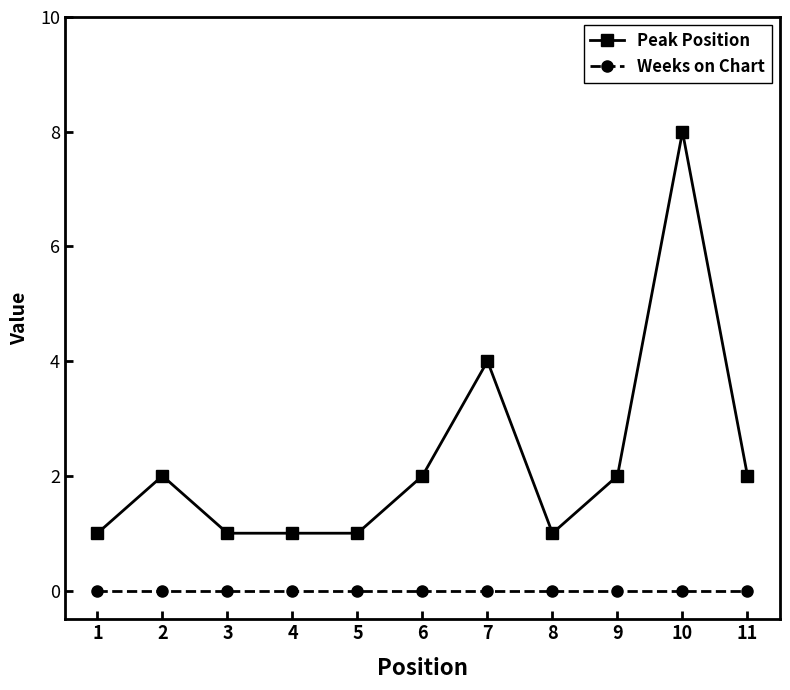

True or false: Peak Position and Weeks on Chart intersect in this chart.

False